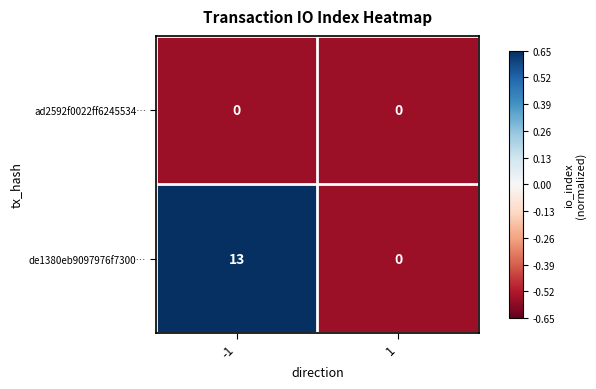

Which series has the largest total across all categories?

de1380eb9097976f7300…